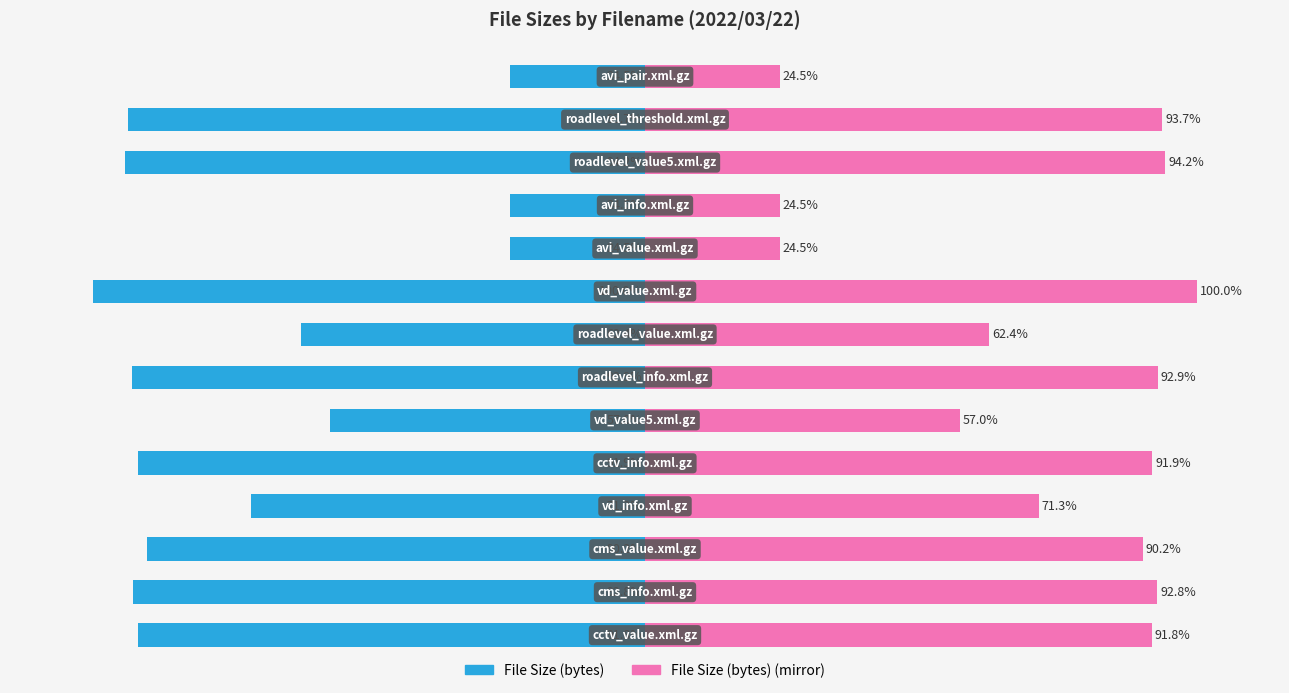

What are all the series names shown in the legend?

File Size (bytes), File Size (bytes) (mirror)